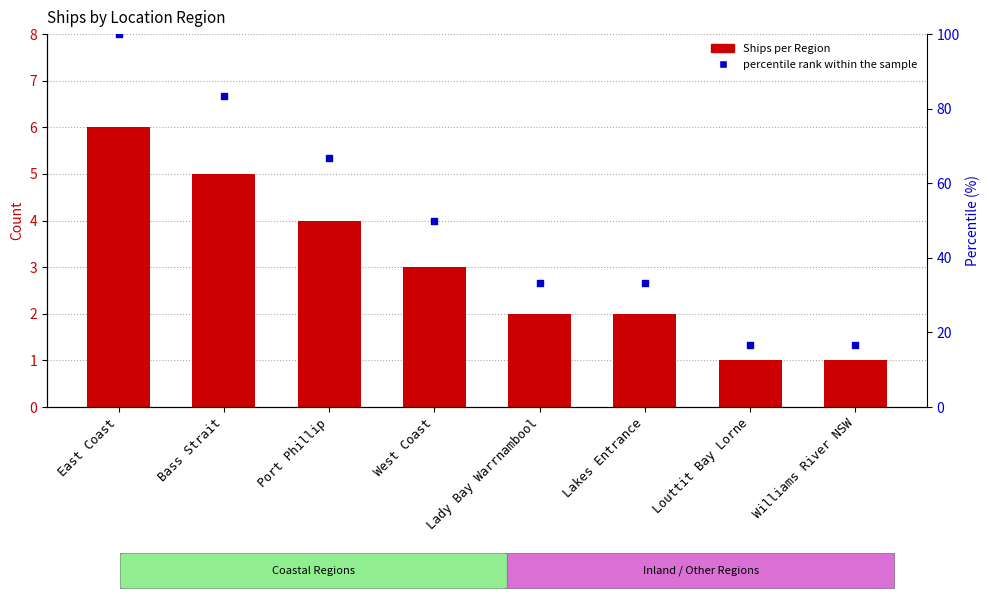

Is the value of Ships per Region at Louttit Bay Lorne greater than the value of percentile rank within the sample at East Coast?

No